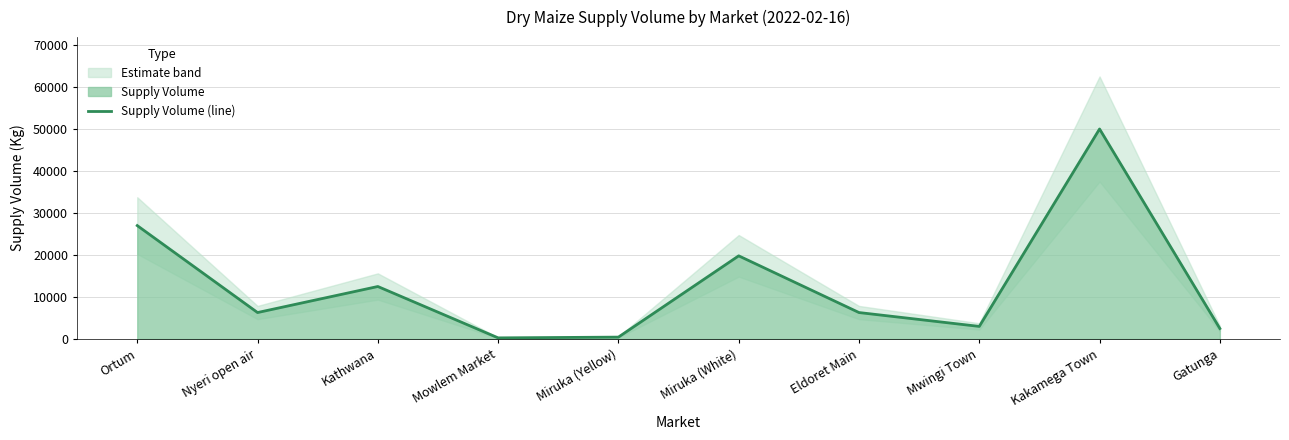

What is the change in value from Nyeri open air to Miruka (Yellow)?

-5850